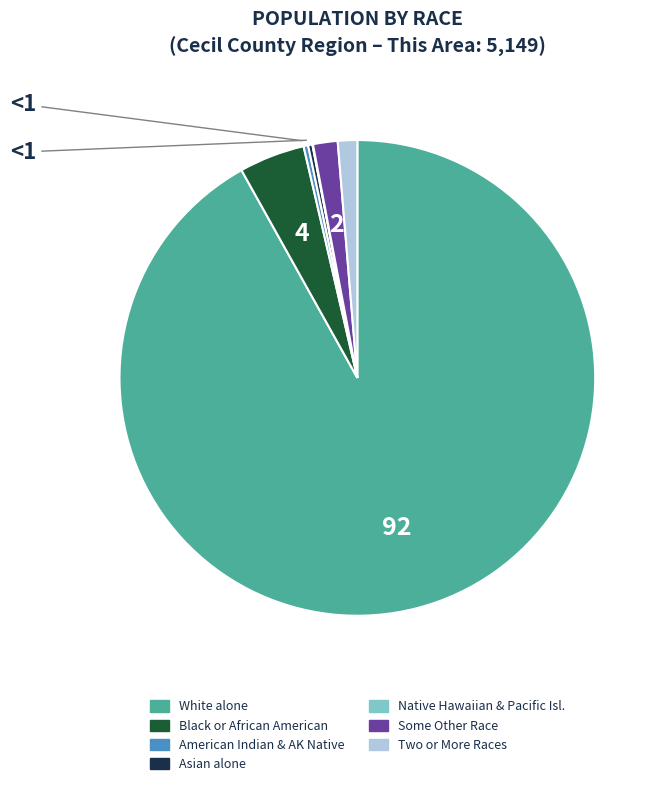

Is there a majority slice in this chart?

Yes